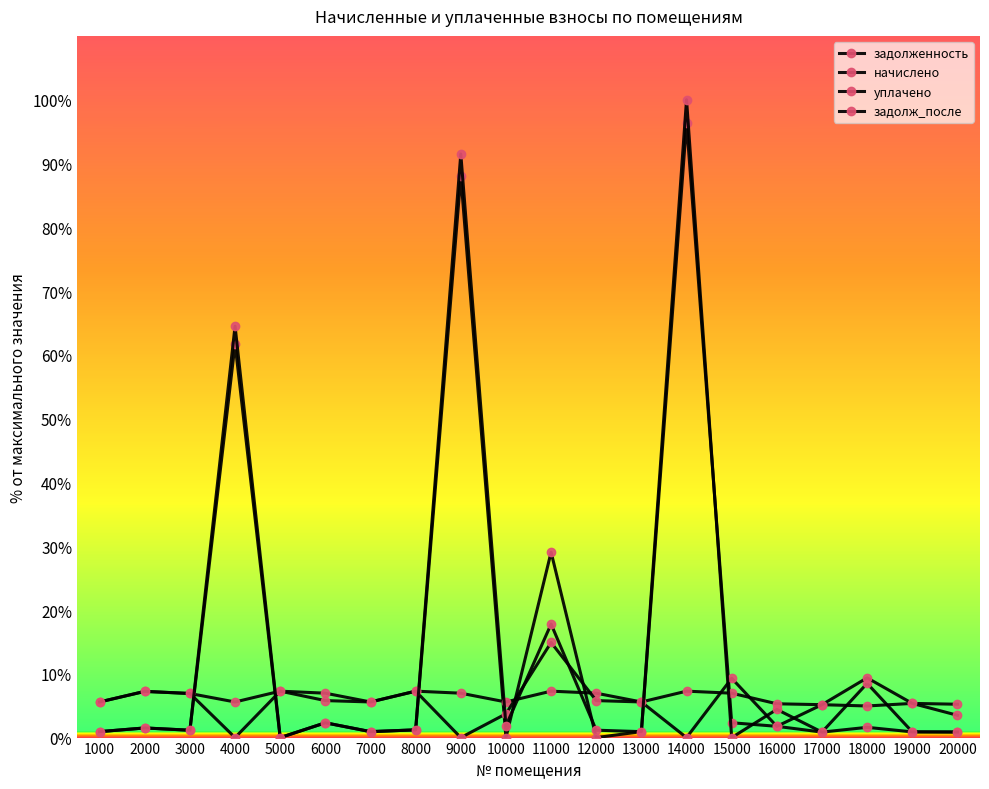

How many distinct data groups are displayed?

4